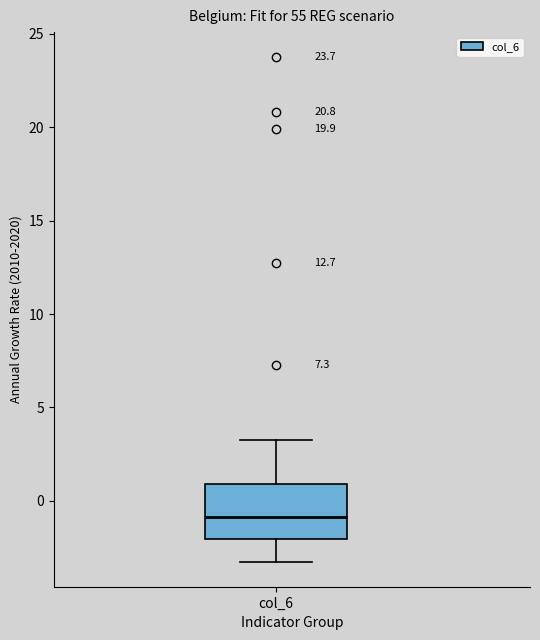

Transcribe this box plot: give where the median line is, the range the box spans, and where the two whiskers end, as read against the y-axis. The values are not printed on the chart, so give them approximately, as read against the axis.

median -1.0, box -2.0 to 1.0, whiskers -3.5 to 3.0